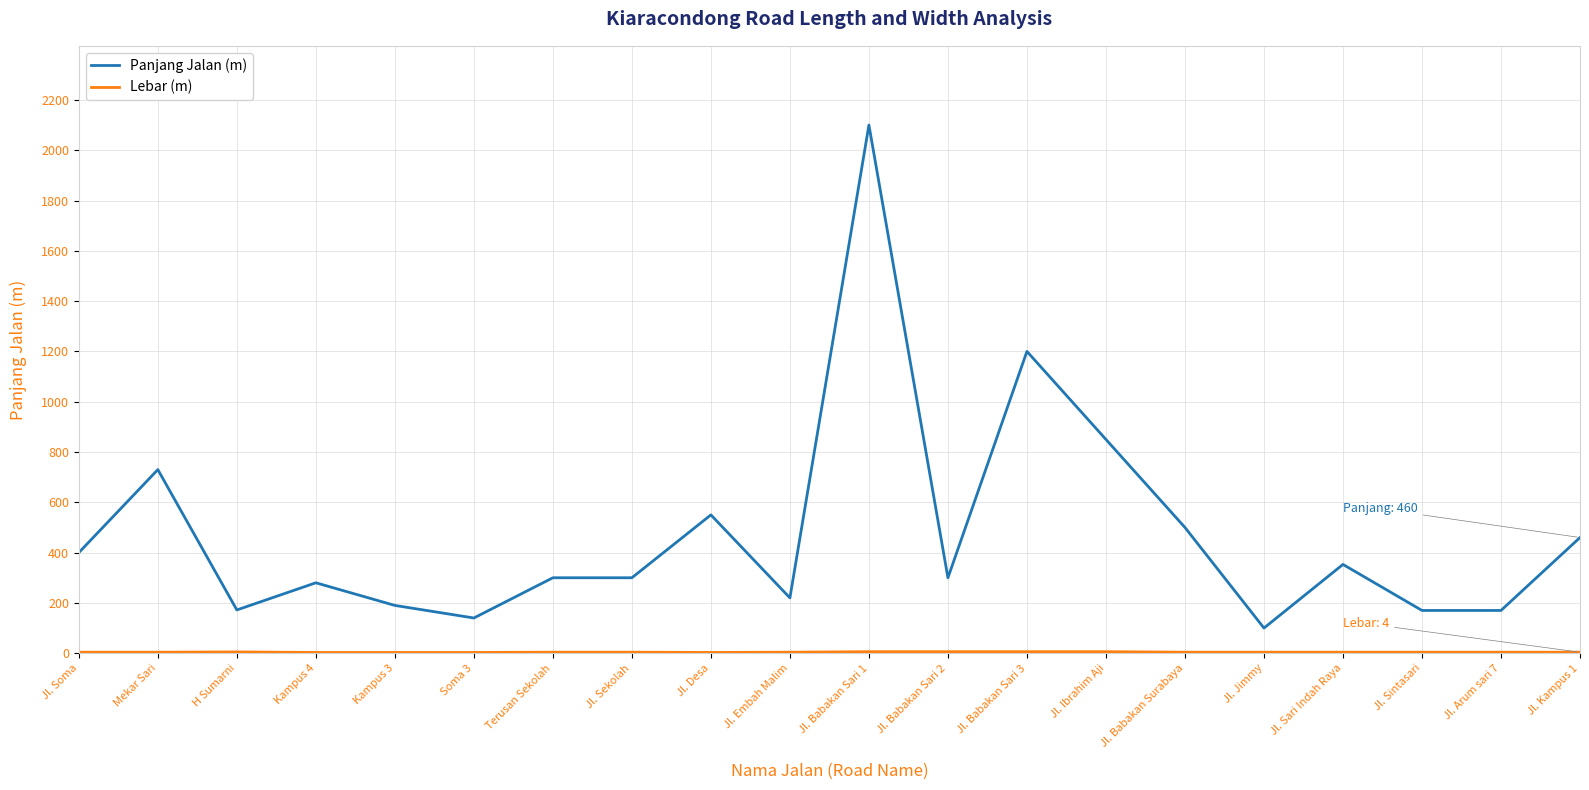

What is the maximum value shown in the chart?

2100